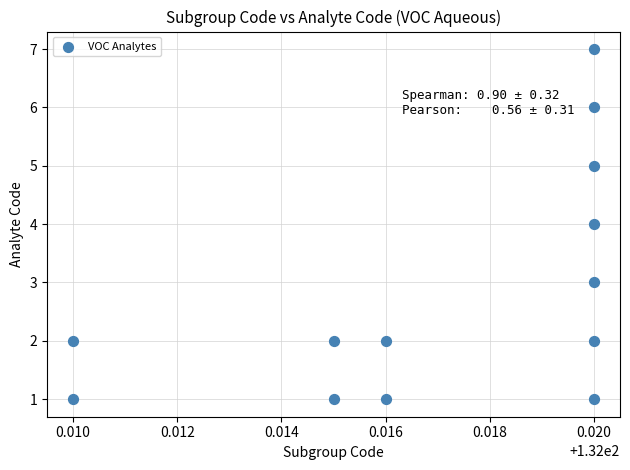

What is the range of Y values (max minus min)?

6